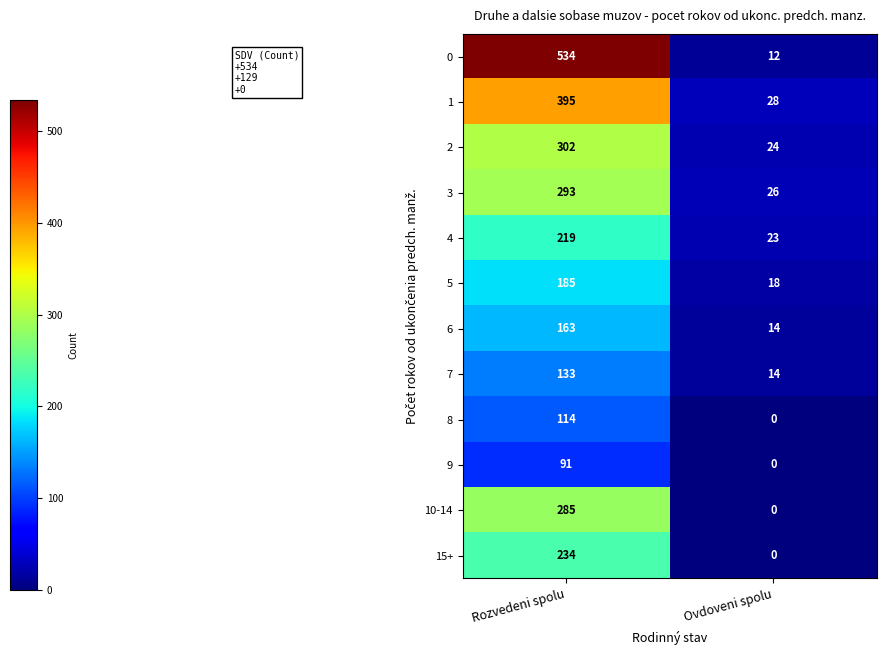

At how many categories does at least one series exceed 479?

1